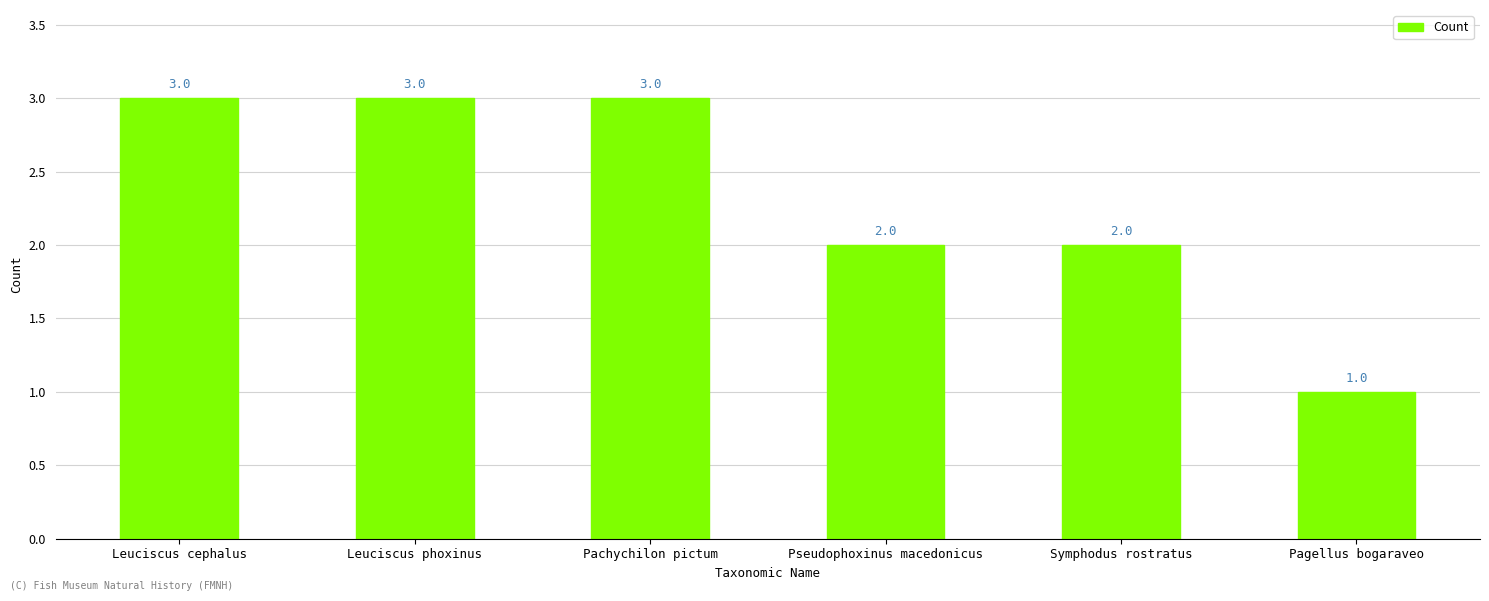

What is the sum of all values?

14